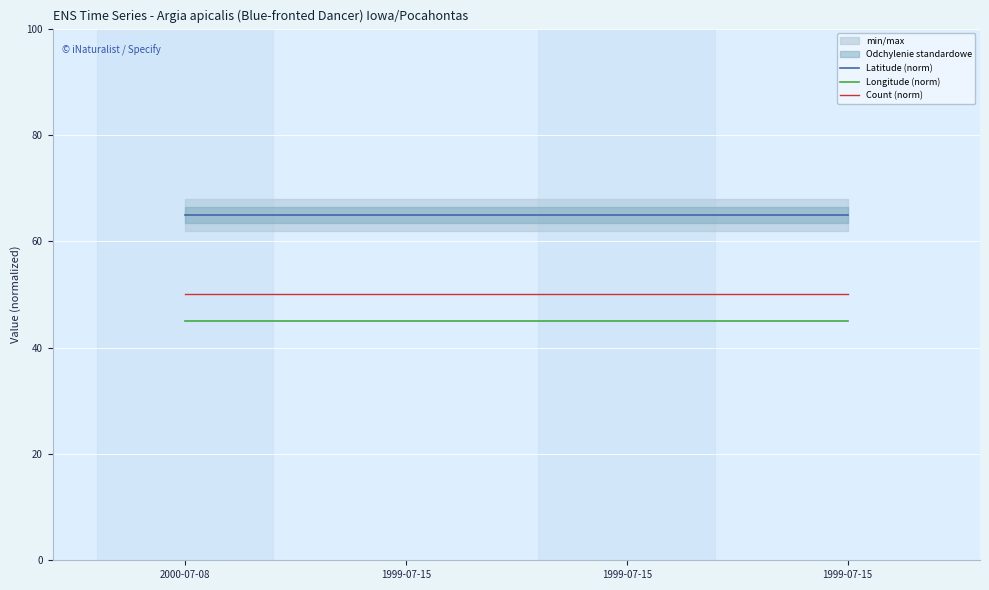

Rank the series by their maximum value, from highest to lowest.

Latitude (norm), Count (norm), Longitude (norm)